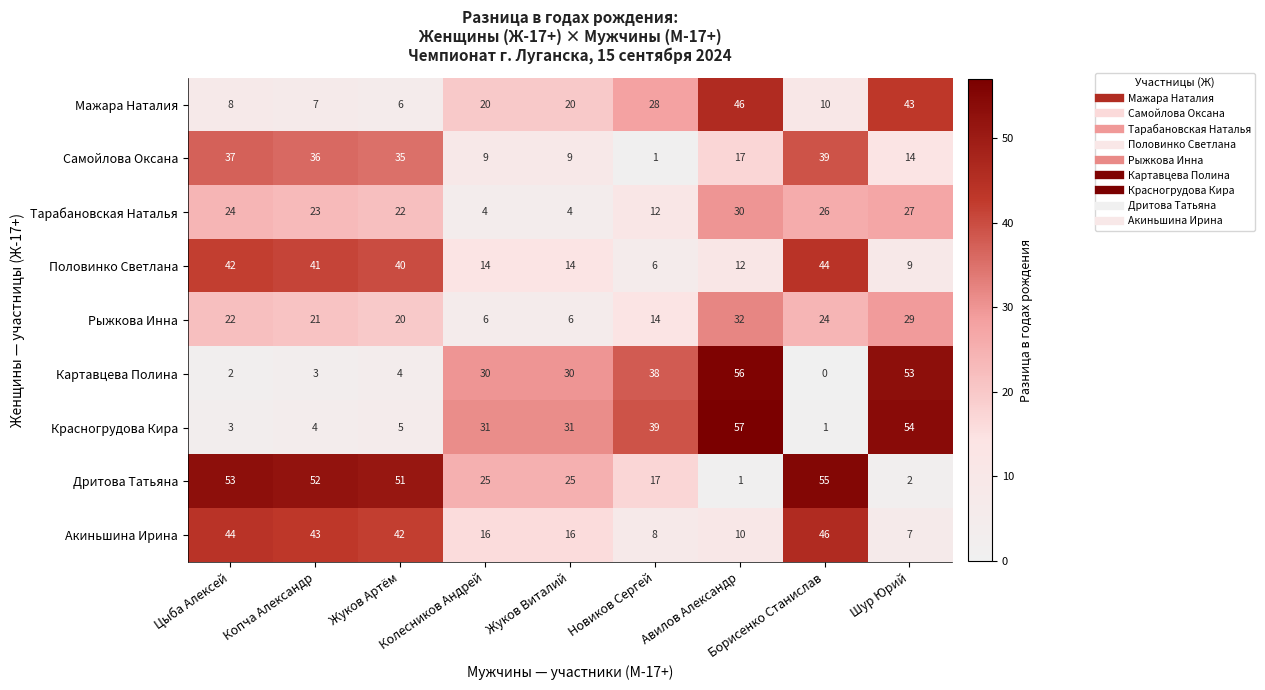

At how many categories does at least one series exceed 44?

6